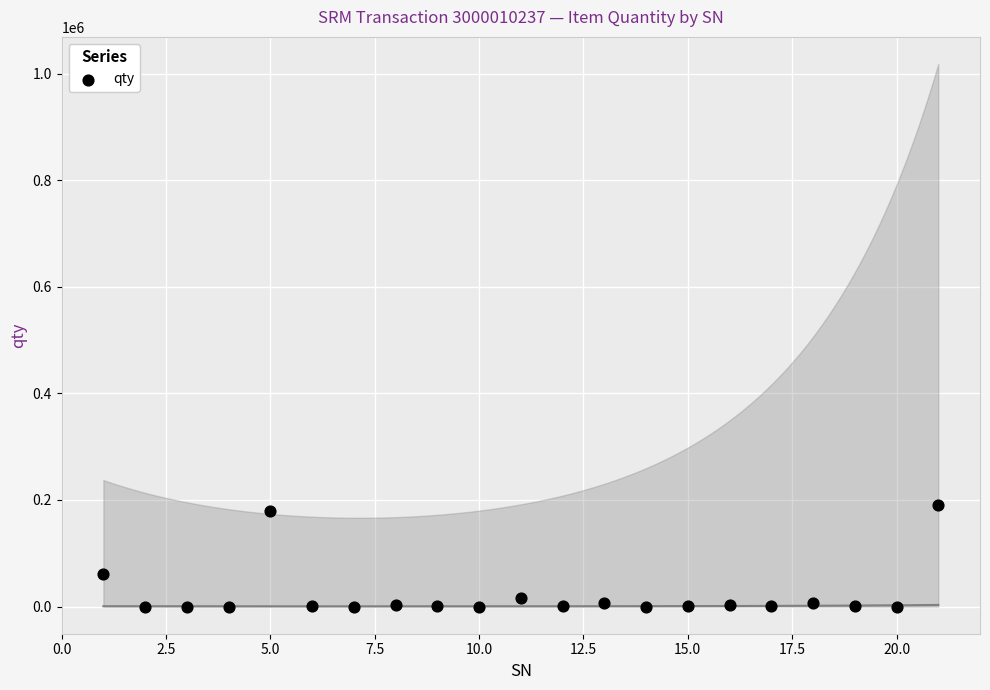

What is the range of Y values (max minus min)?

191410